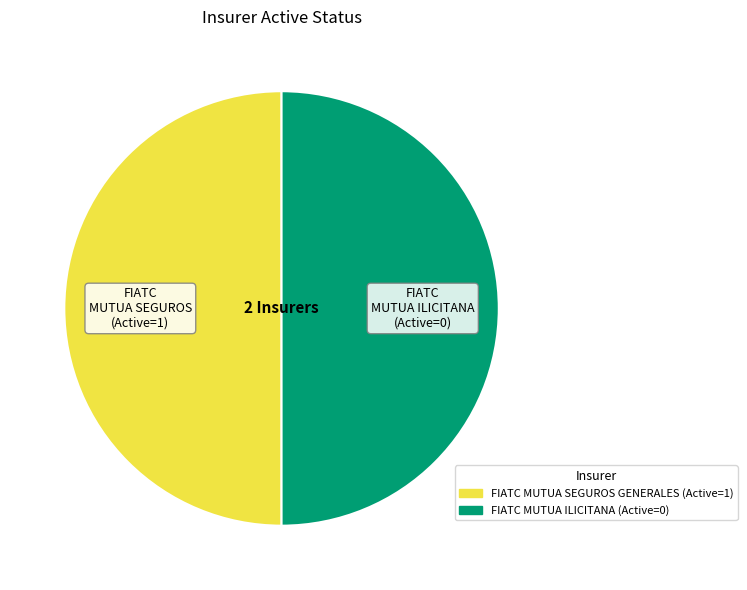

Approximately how many times larger is the value at FIATC MUTUA SEGUROS (Active=1) compared to FIATC MUTUA ILICITANA (Active=0)?

1.0